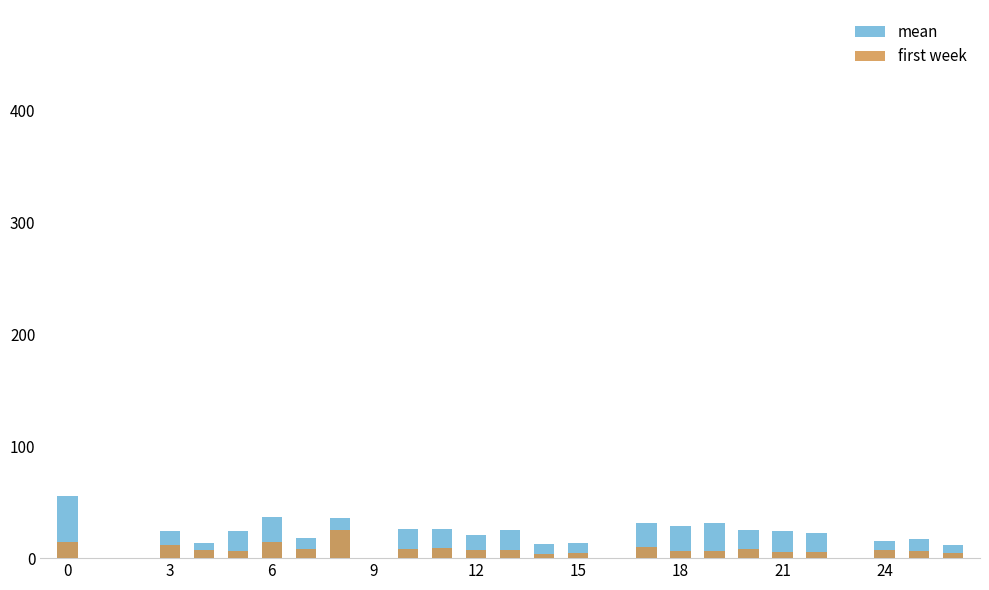

Is the value of mean at 16 greater than the value of first week at 25?

No